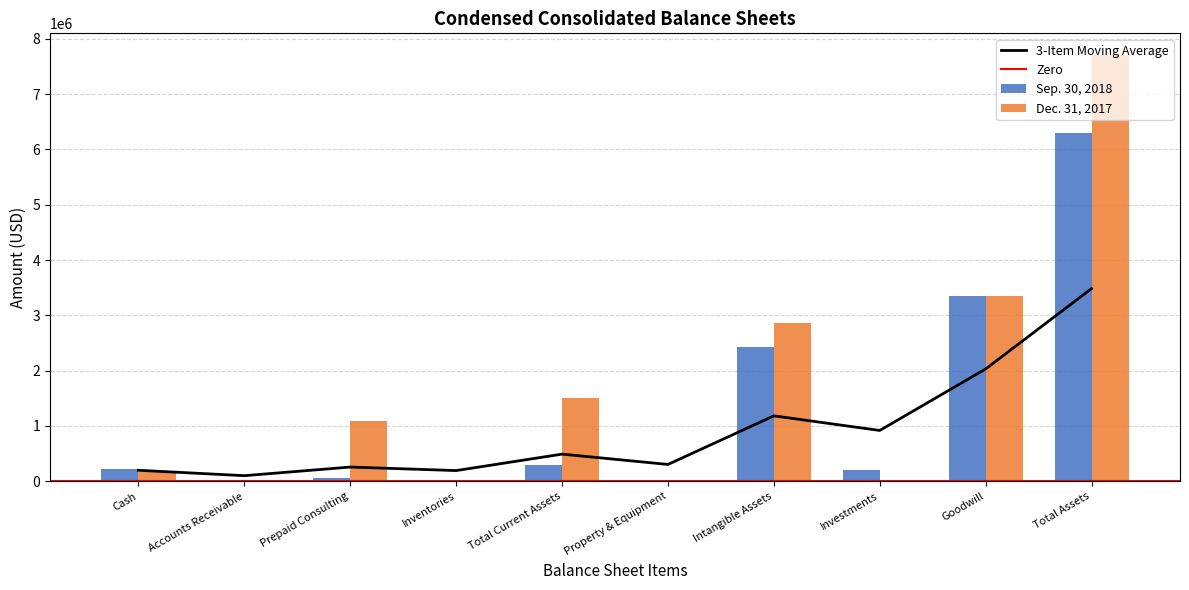

Which category has the highest value in the Sep. 30, 2018 series?

Total Assets